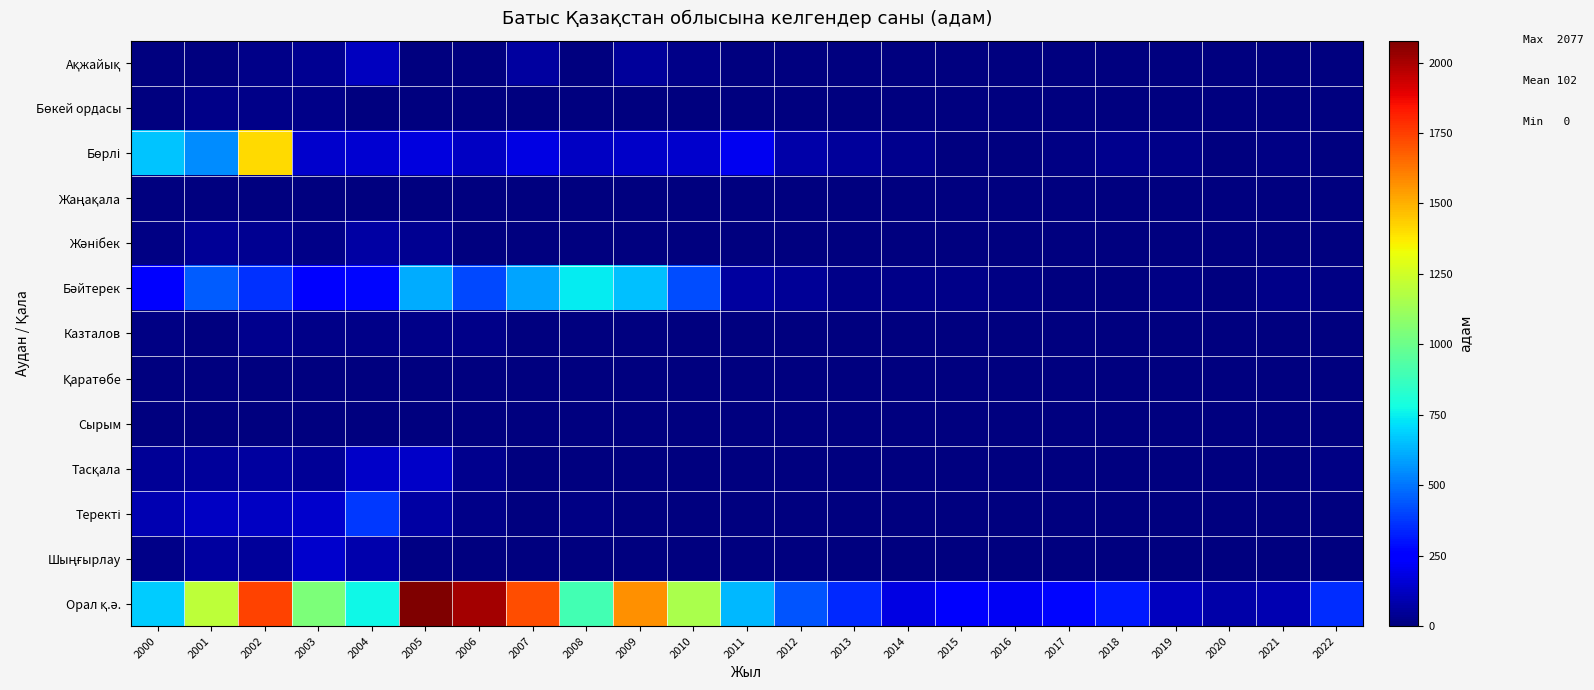

List the series in order of their peak value, highest first.

Орал қ.ә., Бөрлі, Бәйтерек, Теректі, Шыңғырлау, Тасқала, Ақжайық, Жәнібек, Казталов, Бөкей ордасы, Жаңақала, Сырым, Қаратөбе